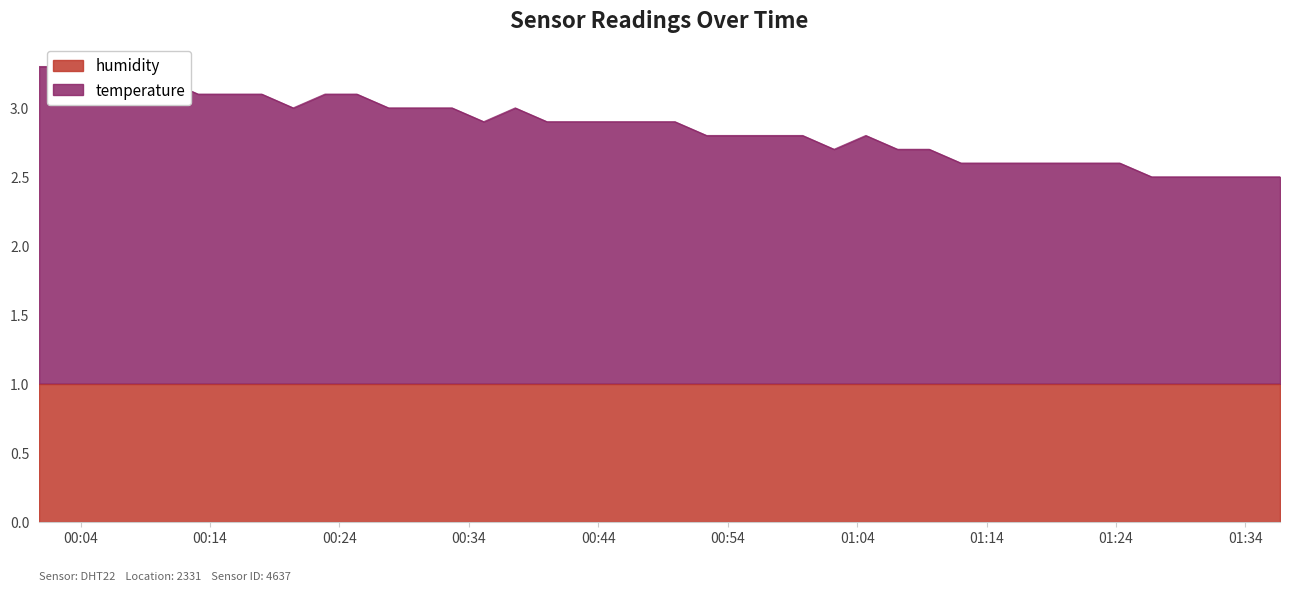

What is the label of the 36th point from the left?

2023-03-01T01:26:45